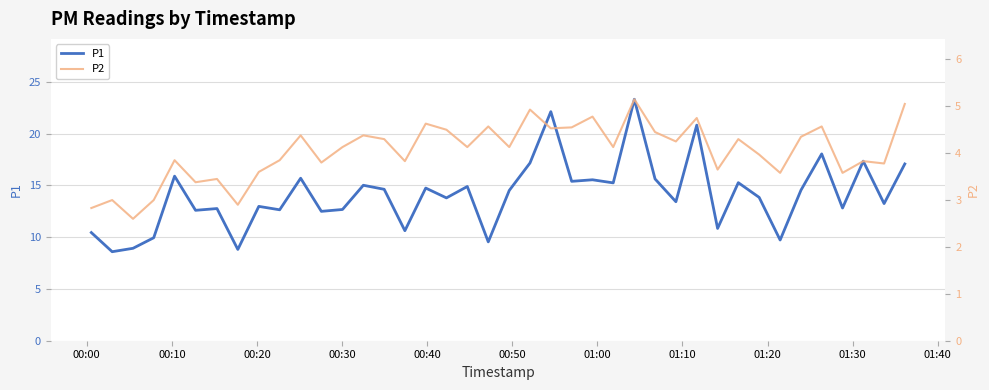

True or false: P2 and P1 intersect in this chart.

False